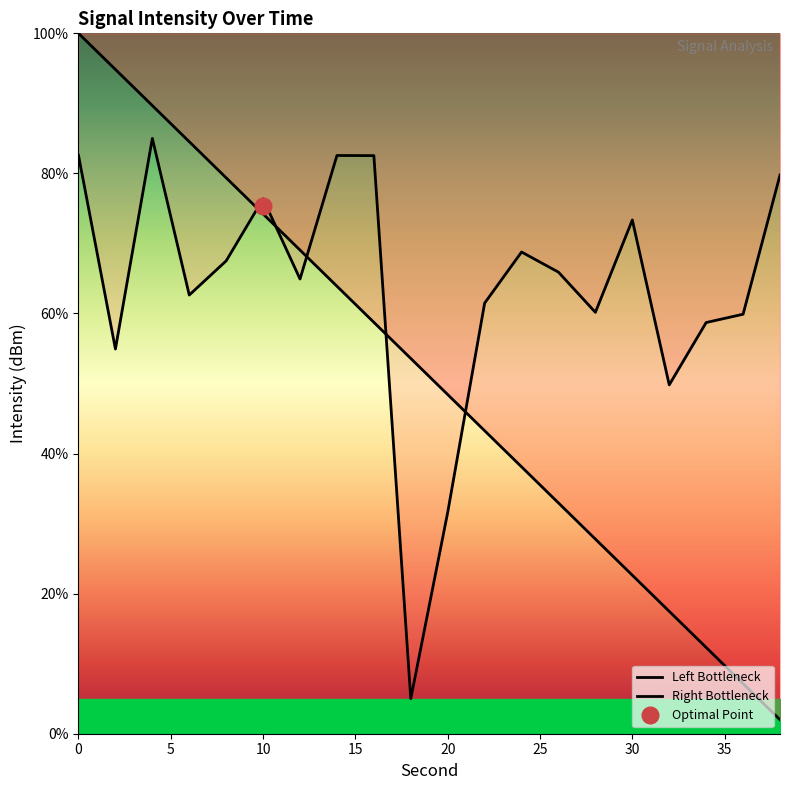

What is the average value?

63.7